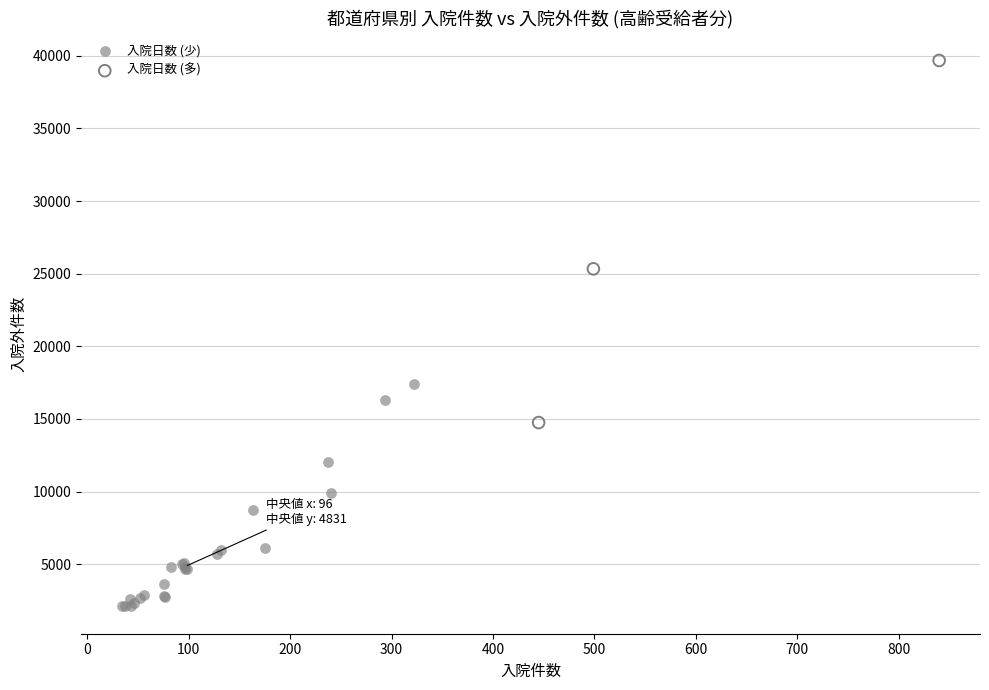

Which series reaches the maximum Y coordinate?

入院日数 (多)